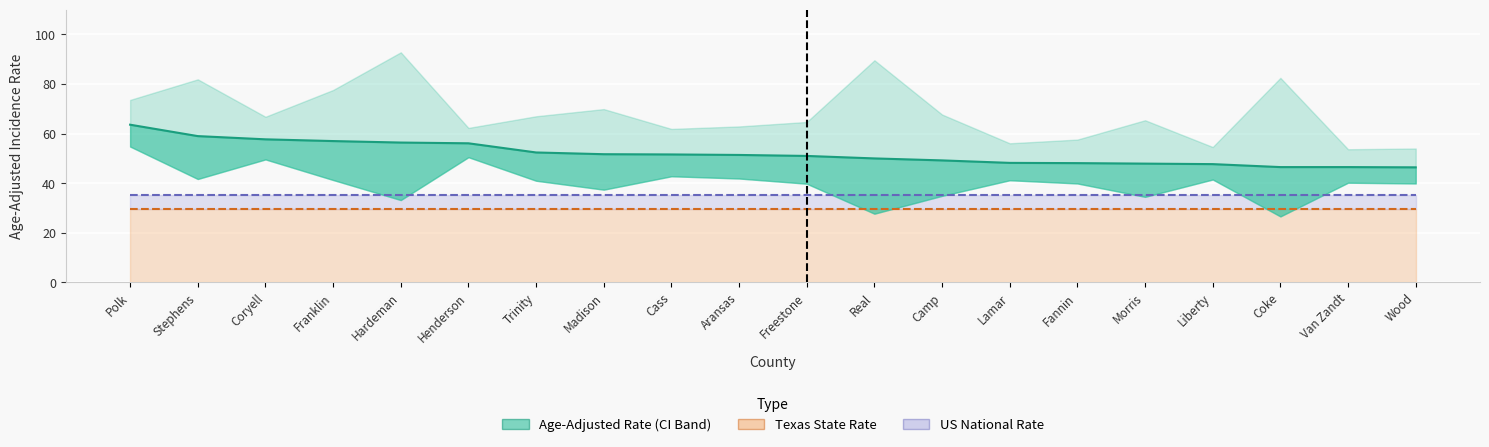

Read the Upper 95% CI value at Van Zandt.

53.7